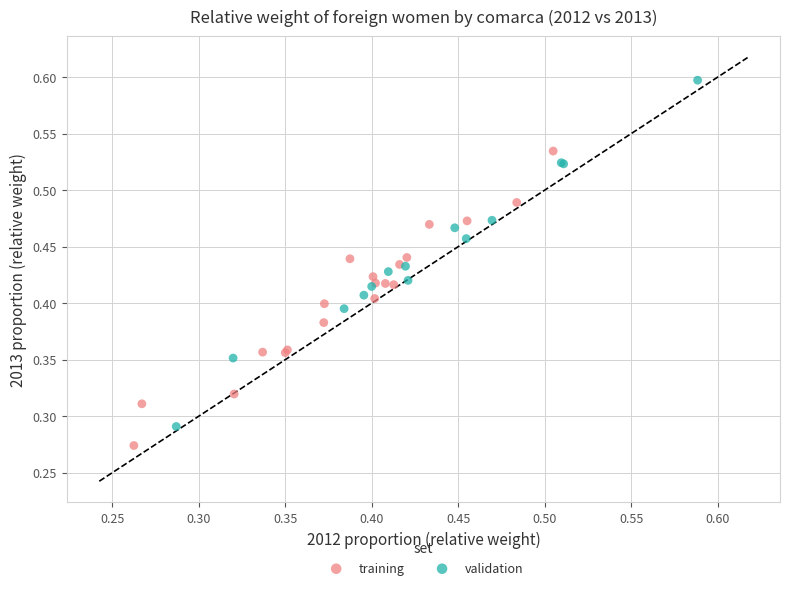

What are all the series names shown in the legend?

training, validation